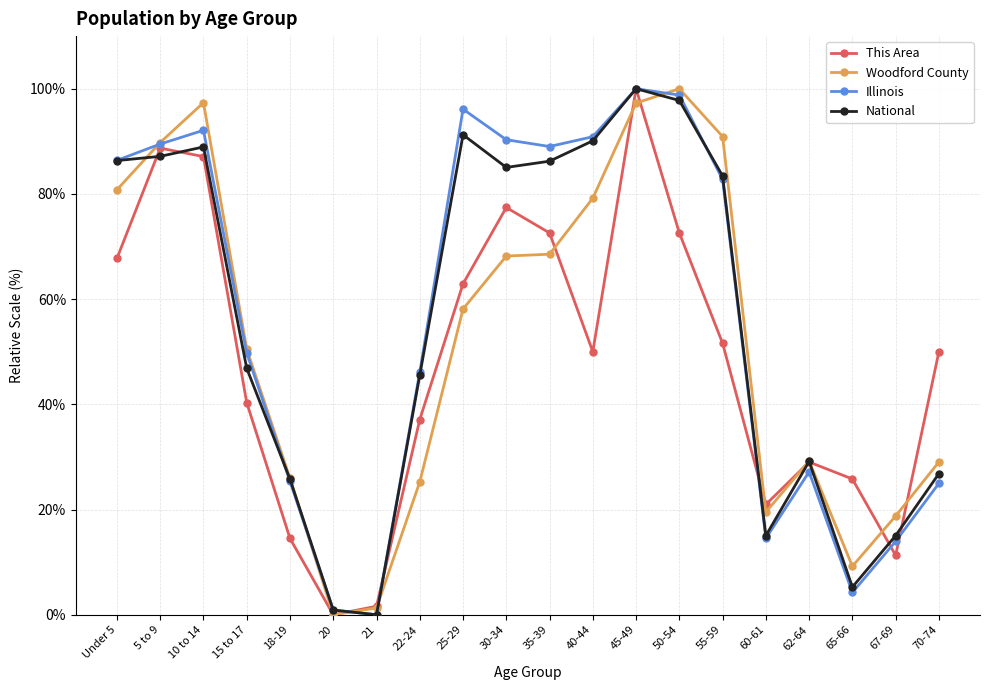

What is the maximum value shown in the chart?

100.0